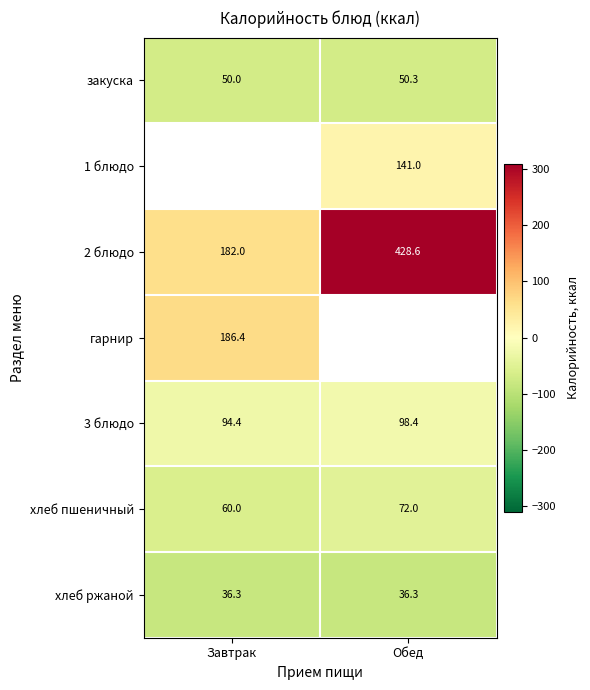

What is the difference between the highest and lowest values at Завтрак?

150.2